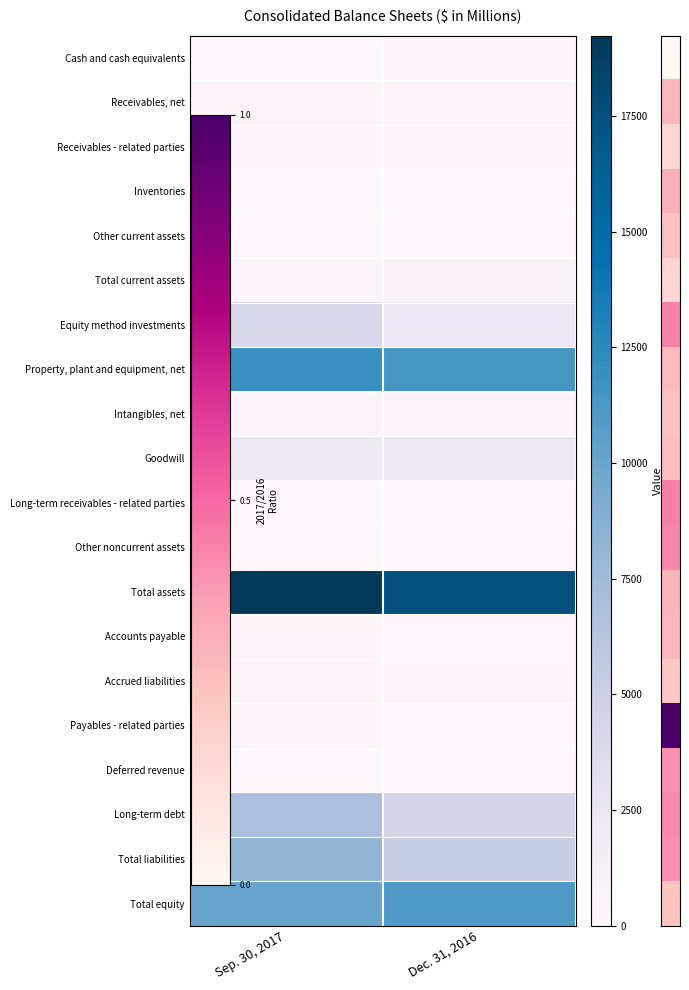

Between Sep. 30, 2017 and Dec. 31, 2016, which is larger?

Dec. 31, 2016